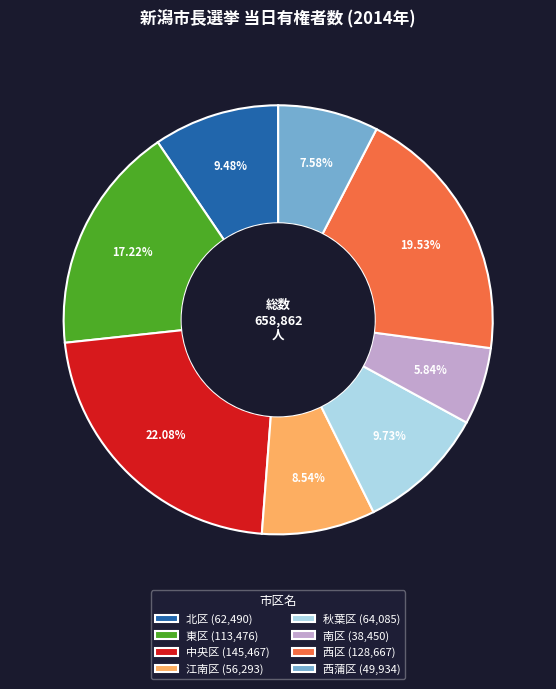

Count the number of slices in the pie.

8